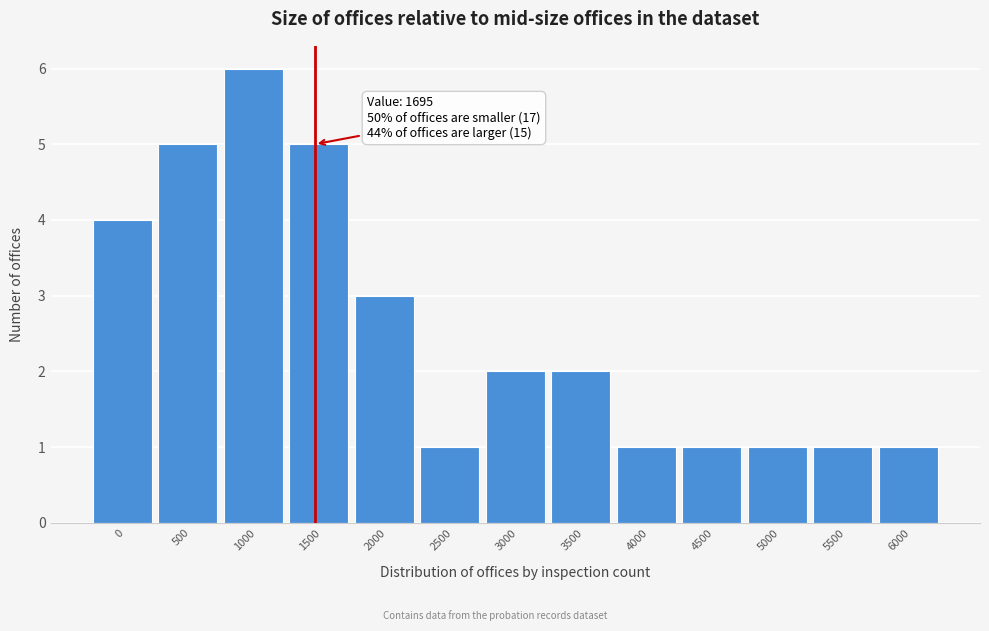

Reading left to right, list all the values displayed in this chart.

4	5	6	5	3	1	2	2	1	1	1	1	1